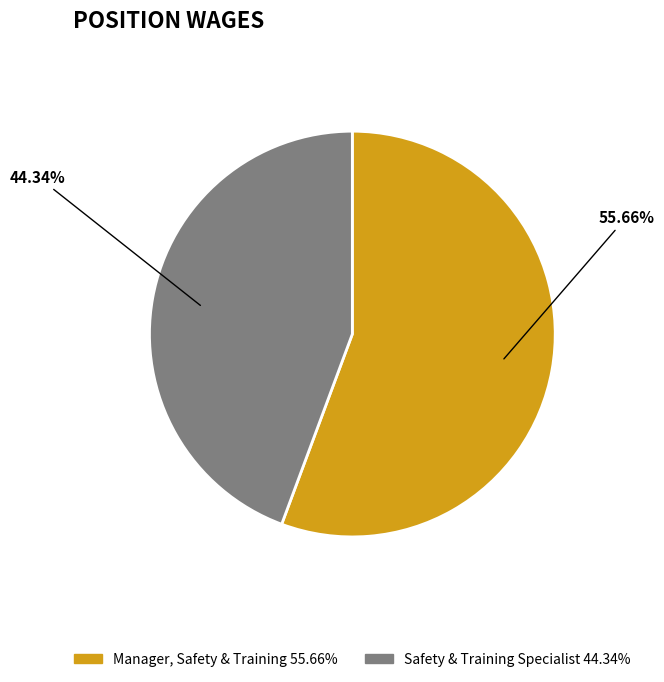

To the nearest percent, what is the difference between the largest and smallest slice percentages?

11%